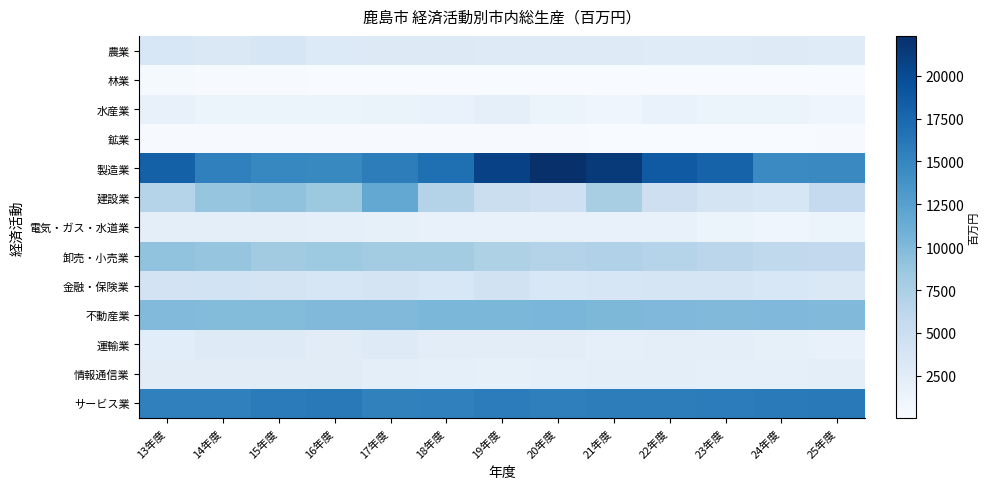

Reading left to right, what are all the values shown in this chart?

農業: 13年度=3510.5	14年度=3334.4	15年度=3623.2	16年度=3049.2	17年度=2996.0	18年度=2910.3	19年度=2813.0	20年度=2825.7	21年度=2801.9	22年度=2698.1	23年度=2711.3	24年度=2802.8	25年度=2714.2
林業: 13年度=330.9	14年度=188.0	15年度=187.9	16年度=138.8	17年度=132.3	18年度=129.5	19年度=124.3	20年度=100.0	21年度=64.8	22年度=70.2	23年度=80.4	24年度=53.9	25年度=74.8
水産業: 13年度=1728.2	14年度=1200.3	15年度=1245.7	16年度=1376.0	17年度=1489.5	18年度=1616.4	19年度=2071.0	20年度=1187.5	21年度=1030.4	22年度=1615.6	23年度=1270.4	24年度=1366.1	25年度=1075.8
鉱業: 13年度=195.1	14年度=207.7	15年度=190.7	16年度=165.1	17年度=154.4	18年度=176.1	19年度=175.4	20年度=158.2	21年度=125.8	22年度=135.8	23年度=140.4	24年度=121.2	25年度=151.6
製造業: 13年度=18117.5	14年度=15362.8	15年度=14908.0	16年度=14732.2	17年度=15653.2	18年度=16854.7	19年度=20754.9	20年度=22318.2	21年度=21509.3	22年度=18717.0	23年度=17948.3	24年度=14528.8	25年度=14629.0
建設業: 13年度=6829.8	14年度=8863.5	15年度=9155.2	16年度=8407.2	17年度=11772.2	18年度=6890.0	19年度=5082.2	20年度=4660.9	21年度=7631.0	22年度=4752.4	23年度=3943.2	24年度=3662.9	25年度=5703.0
電気・ガス・水道業: 13年度=2198.7	14年度=2192.2	15年度=2200.8	16年度=2083.3	17年度=1911.6	18年度=1716.2	19年度=1632.2	20年度=1620.3	21年度=1791.2	22年度=1714.8	23年度=1222.5	24年度=1023.8	25年度=1223.0
卸売・小売業: 13年度=9078.3	14年度=8903.7	15年度=8085.4	16年度=8380.1	17年度=8033.6	18年度=7971.5	19年度=7268.6	20年度=6865.5	21年度=7143.4	22年度=6732.6	23年度=6366.3	24年度=5961.5	25年度=5811.5
金融・保険業: 13年度=4071.6	14年度=4142.5	15年度=4023.3	16年度=3645.9	17年度=3885.5	18年度=3504.0	19年度=4357.8	20年度=3522.4	21年度=3651.5	22年度=3736.2	23年度=3873.2	24年度=3519.2	25年度=3335.4
不動産業: 13年度=9921.3	14年度=9822.2	15年度=9859.1	16年度=9982.2	17年度=10020.1	18年度=10297.8	19年度=10275.2	20年度=10326.7	21年度=10229.3	22年度=10109.6	23年度=10041.2	24年度=10081.3	25年度=10033.8
運輸業: 13年度=2428.6	14年度=2805.4	15年度=2768.8	16年度=2528.4	17年度=2773.9	18年度=2346.2	19年度=2401.6	20年度=2399.4	21年度=2072.7	22年度=2301.5	23年度=2141.8	24年度=1911.3	25年度=1713.9
情報通信業: 13年度=2558.5	14年度=2539.1	15年度=2543.9	16年度=2505.3	17年度=2250.0	18年度=1983.2	19年度=1929.5	20年度=2129.2	21年度=2267.2	22年度=2171.6	23年度=2068.7	24年度=2069.0	25年度=2150.4
サービス業: 13年度=15362.2	14年度=15432.7	15年度=15830.9	16年度=16014.8	17年度=15359.7	18年度=15418.1	19年度=15772.7	20年度=15497.9	21年度=15649.2	22年度=15661.7	23年度=15753.9	24年度=15907.5	25年度=15990.4